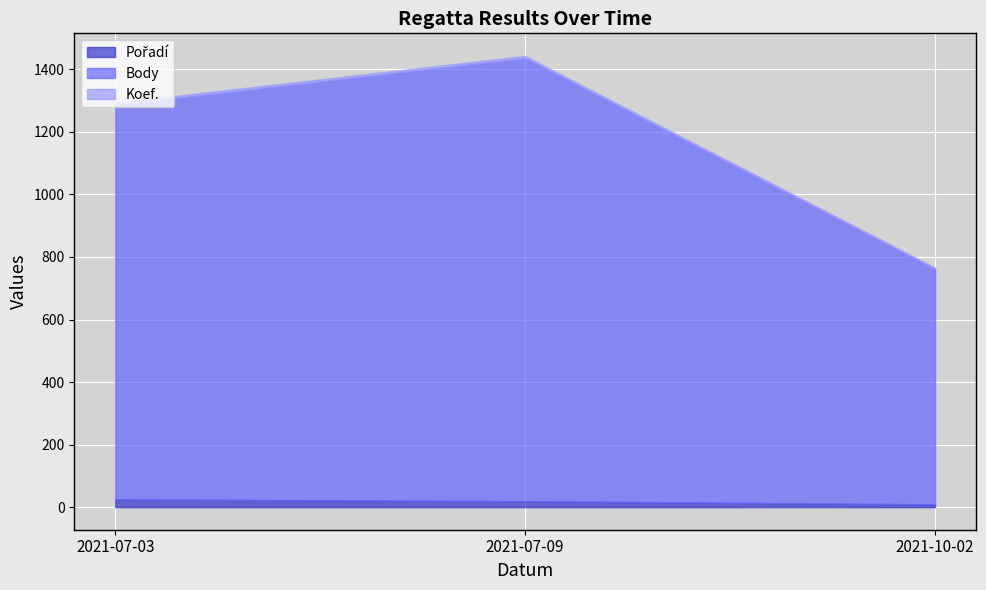

What is the sum of the Koef. values at 2021-10-02 and 2021-07-09?

11